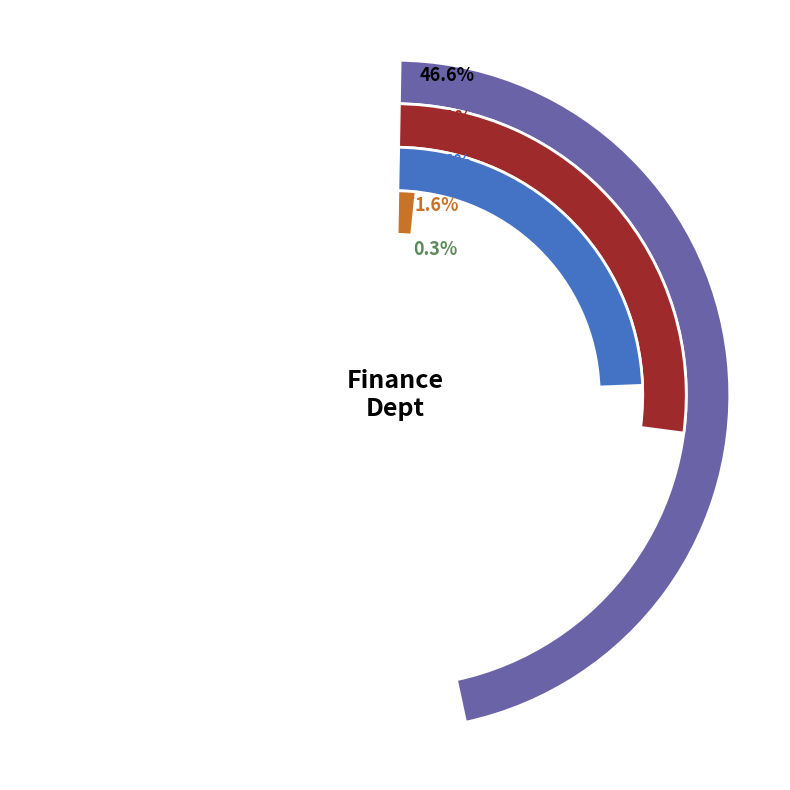

Is it true that Customer Service Rep (Temp) is 2% of the pie?

True